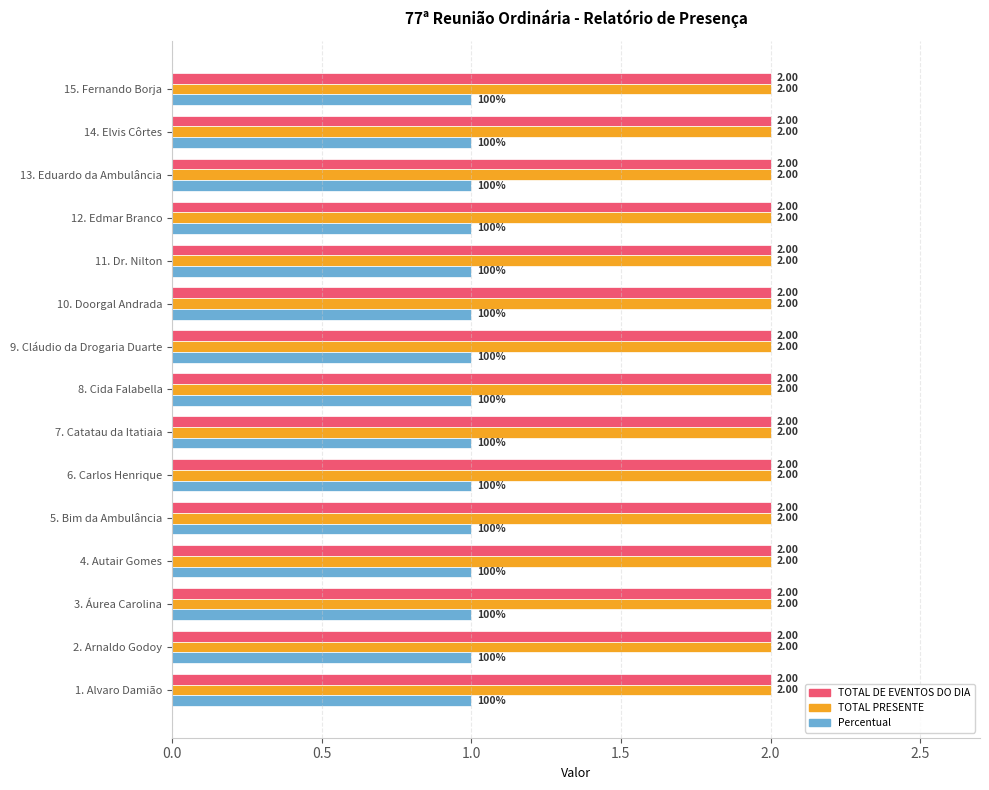

What is the total value across all series at 13. Eduardo da Ambulância?

5